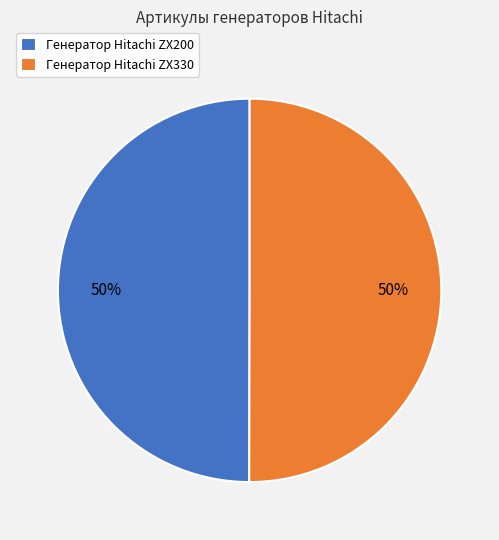

How many slices are in this pie chart?

2